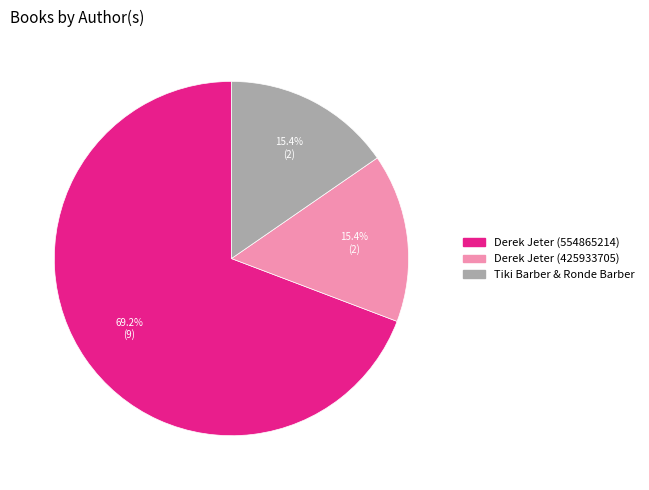

To the nearest percent, what is the difference between the largest and smallest slice percentages?

54%